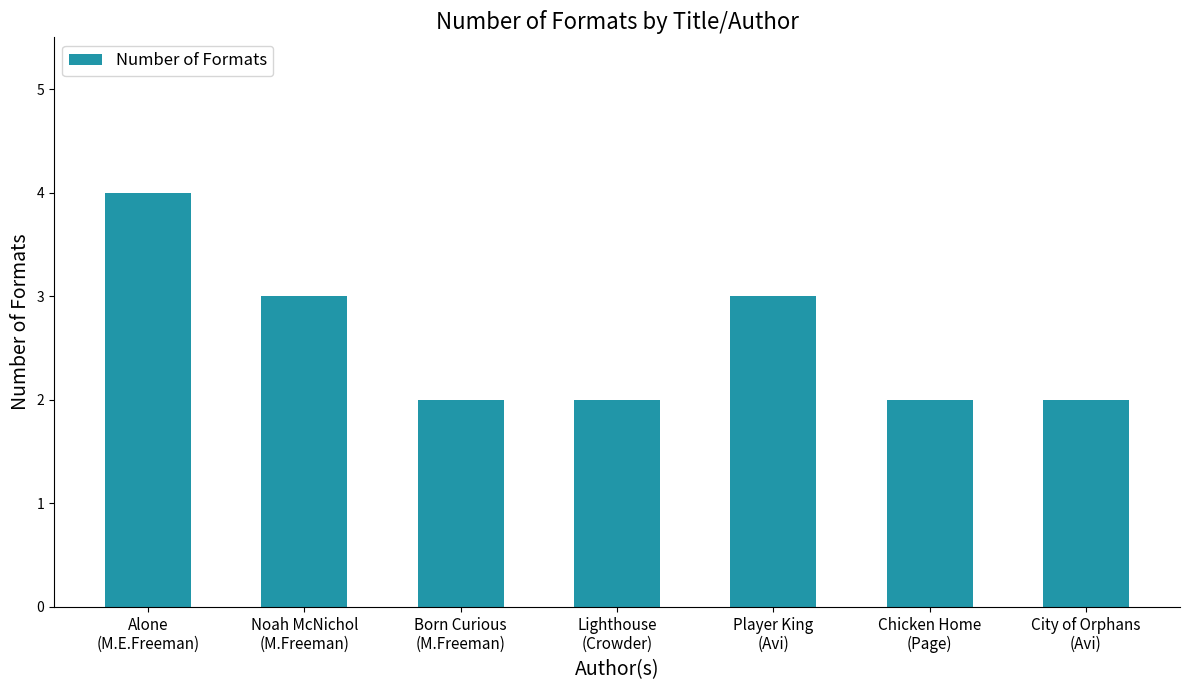

What is the greatest value displayed?

4